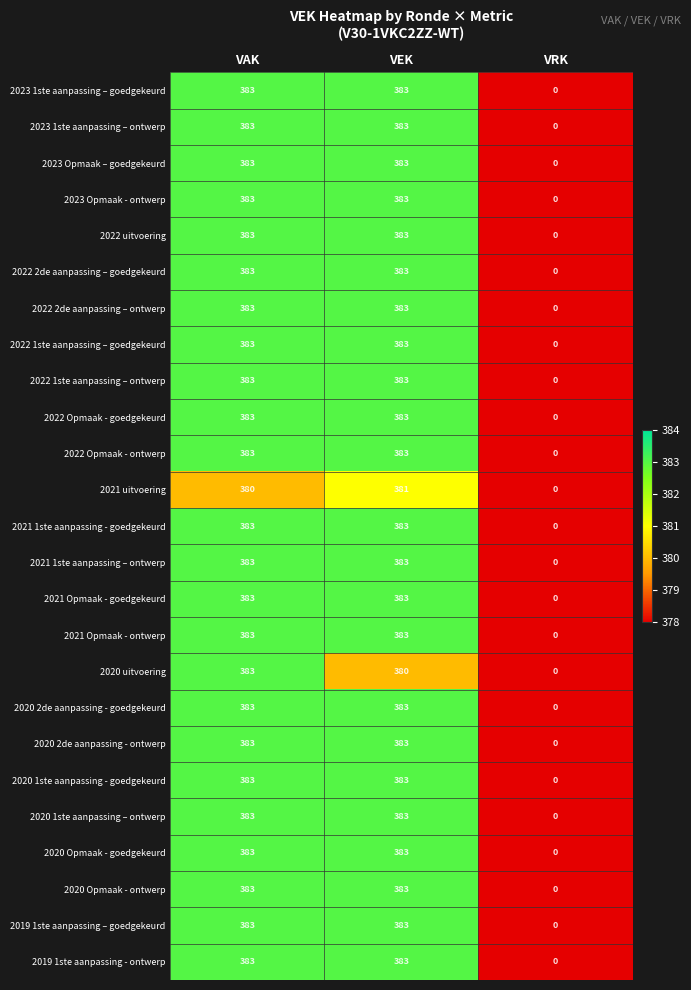

What is the total value across all series at VEK?

9570